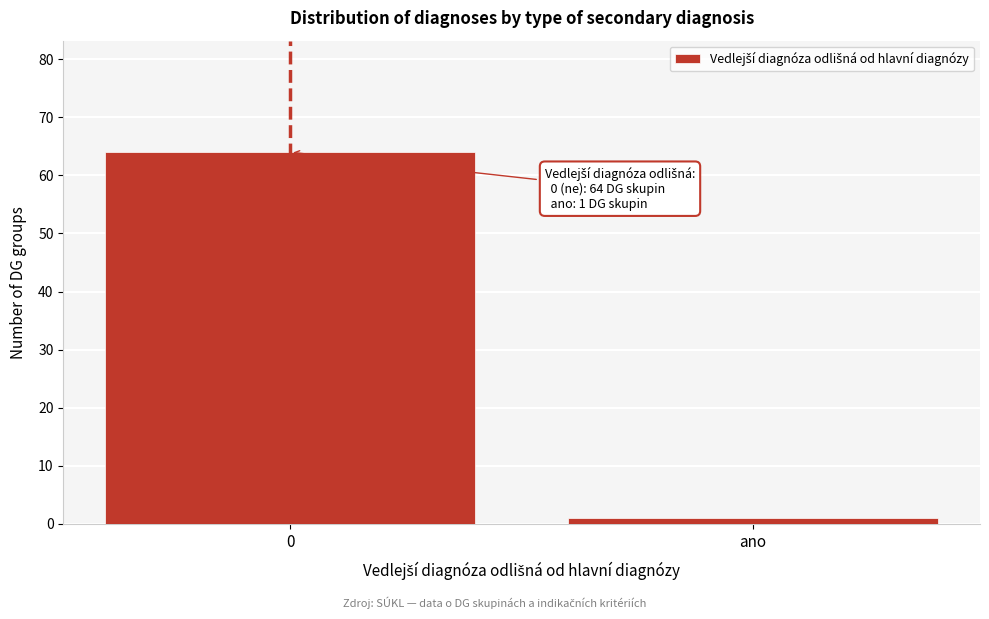

Reading left to right, transcribe all the data shown in this chart.

0=64	ano=1